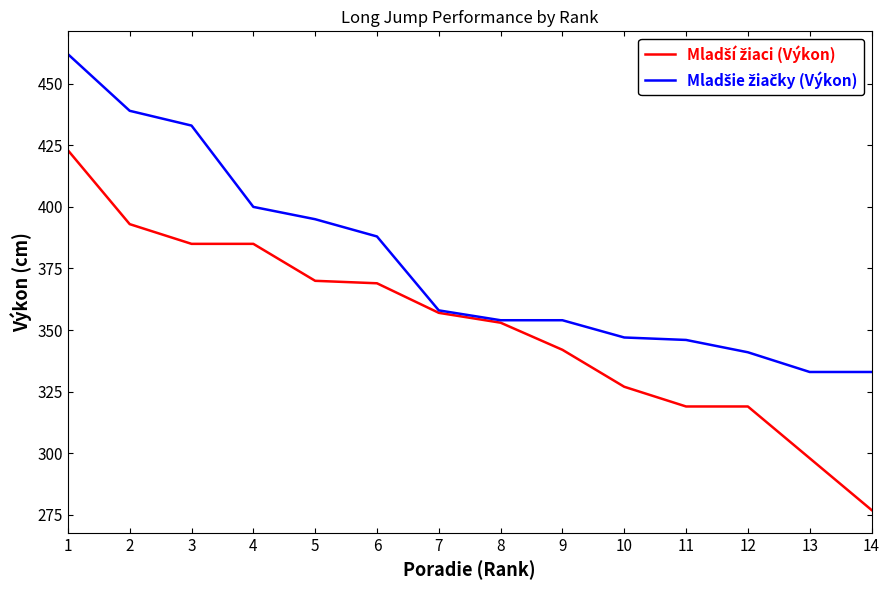

What is the greatest value displayed?

462